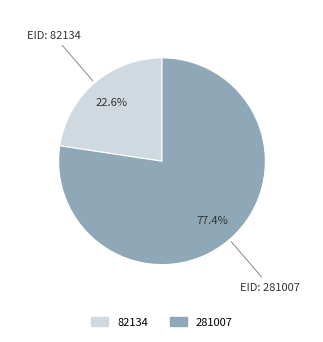

The 82134 slice represents 23% of the pie. True or false?

True